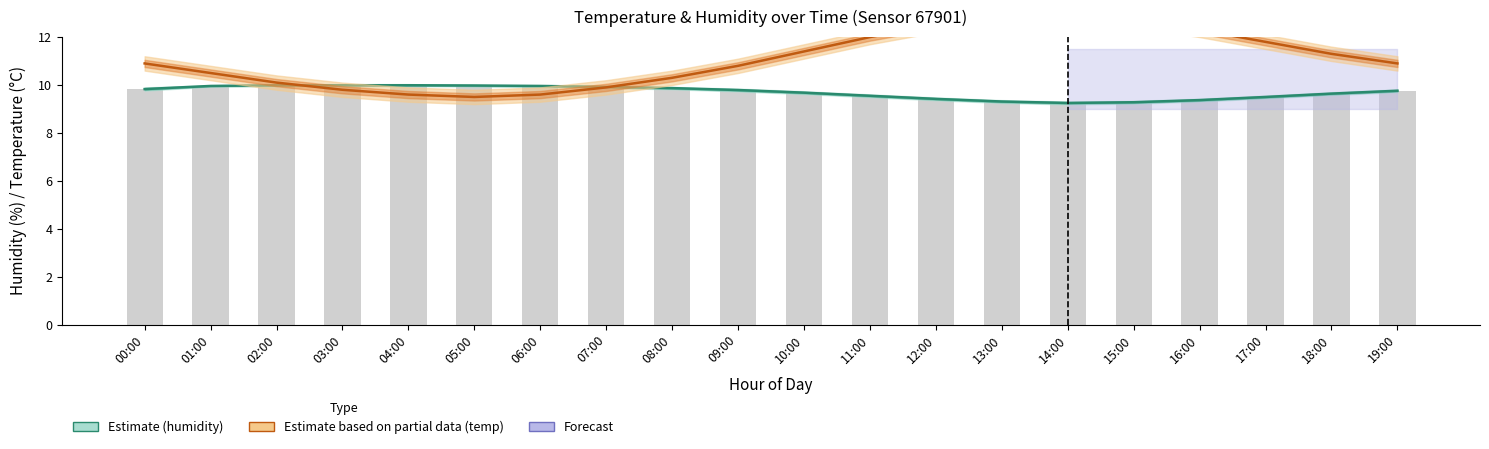

What is the difference between the second highest and second lowest values in the Humidity (raw) series?

0.7